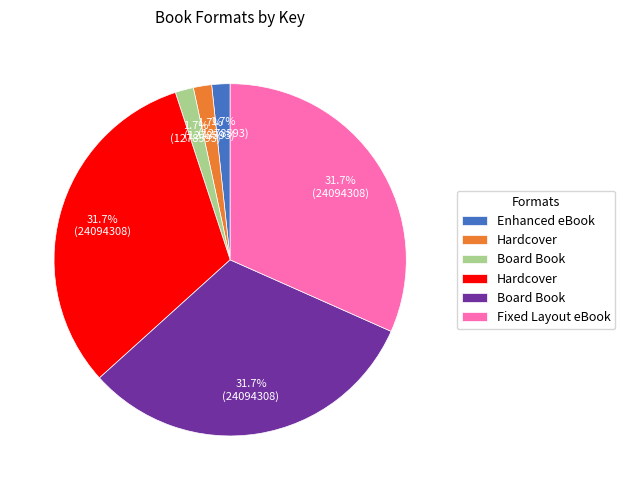

How many segments does this pie chart have?

6